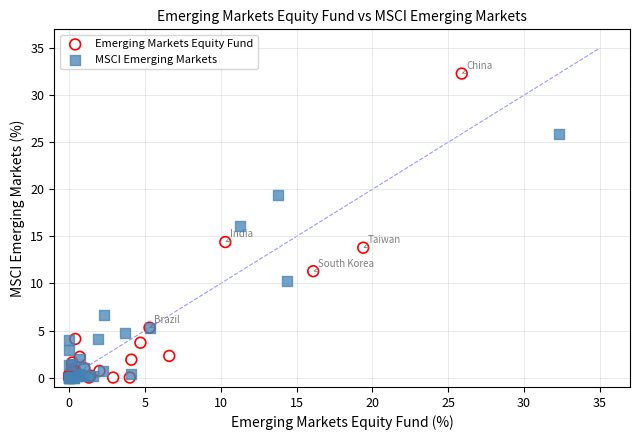

Which series reaches the maximum Y coordinate?

Emerging Markets Equity Fund